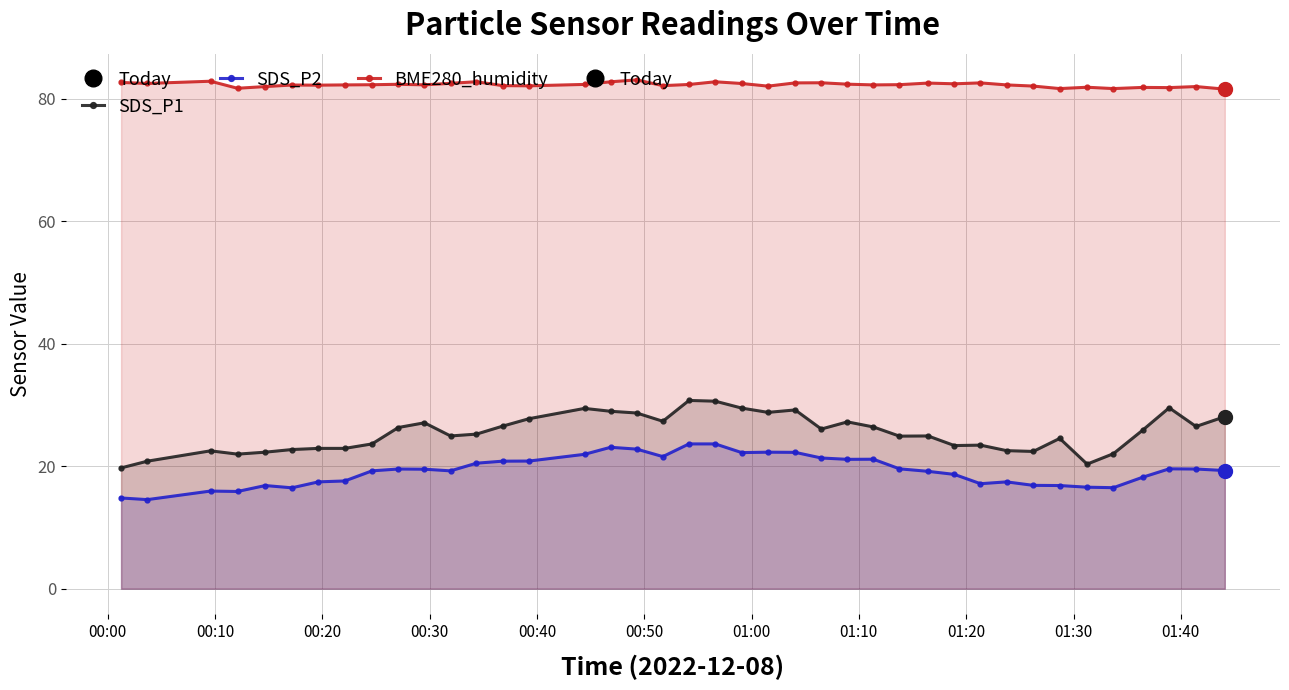

True or false: SDS_P2 has more than 1 interior local peaks.

True